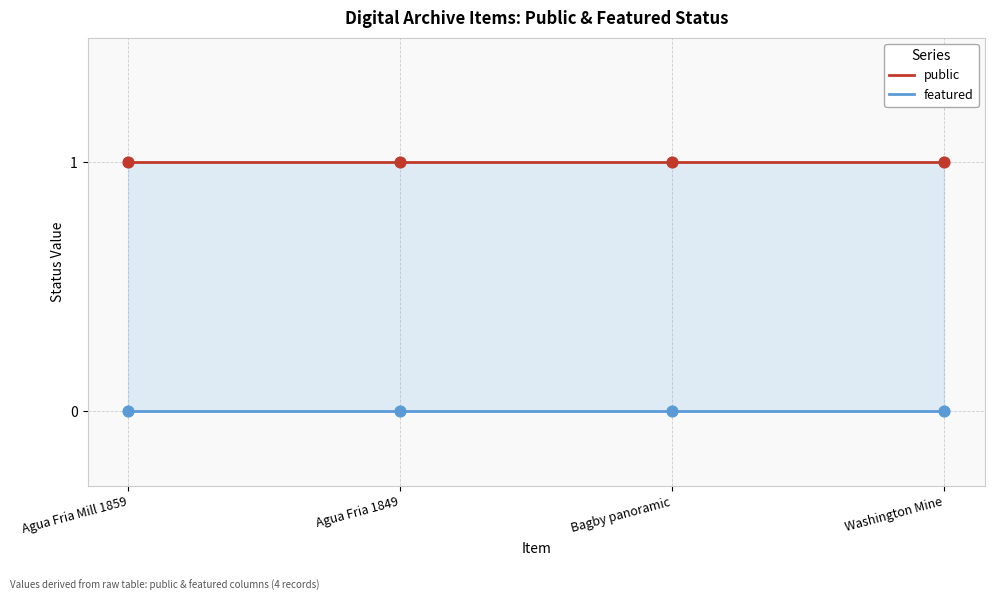

At which category is the sum across all series the highest?

Agua Fria Mill 1859